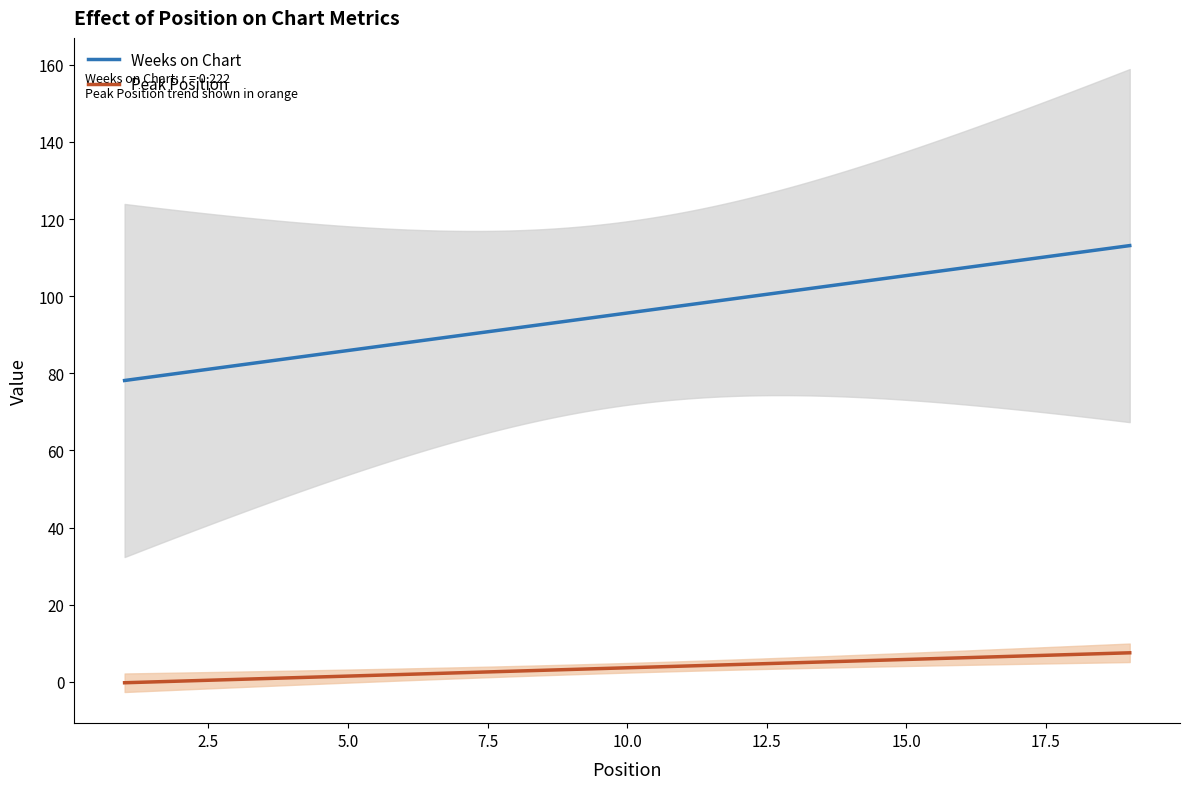

What are all the series names shown in the legend?

Weeks on Chart, Peak Position